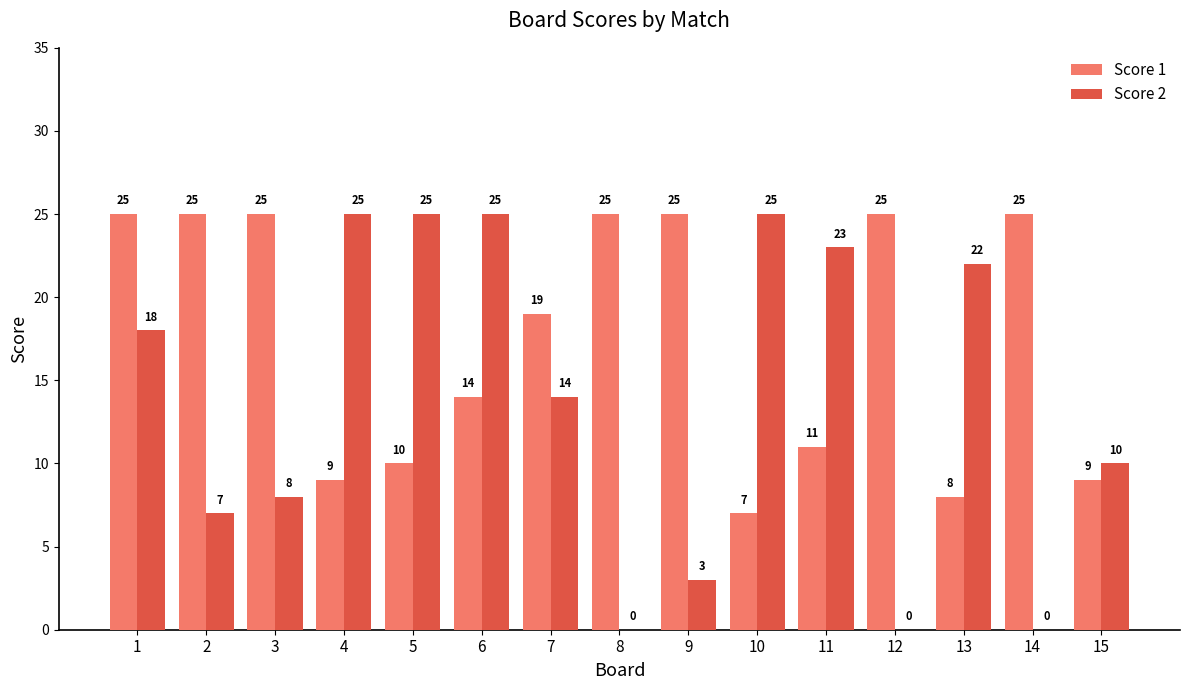

How many groups of bars are there?

15